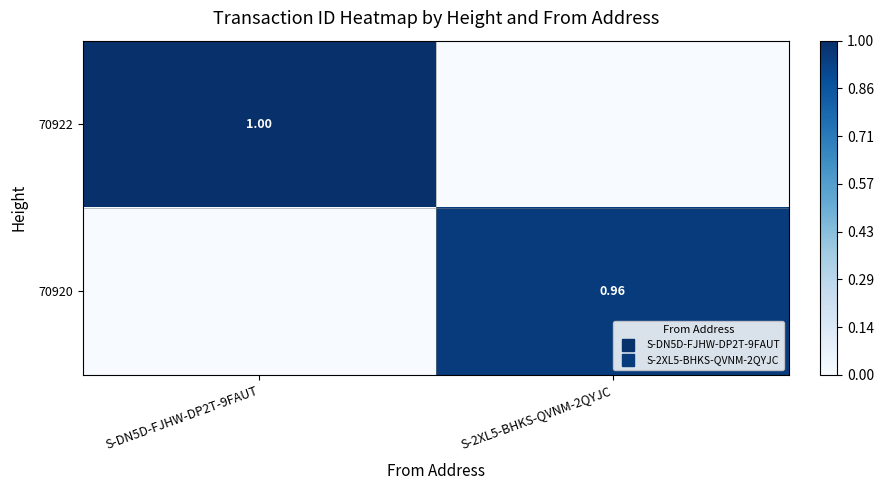

At S-2XL5-BHKS-QVNM-2QYJC, list the series in order from smallest to largest.

70922, 70920